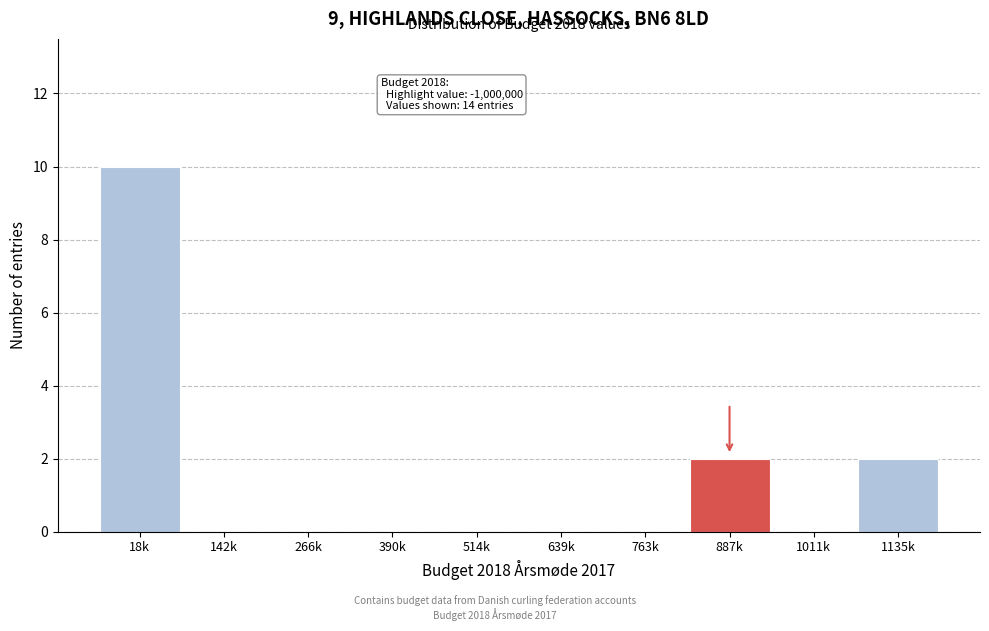

Reading left to right, extract all data points from this chart.

18k=10	142k=0	266k=0	390k=0	514k=0	639k=0	763k=0	887k=2	1011k=0	1135k=2